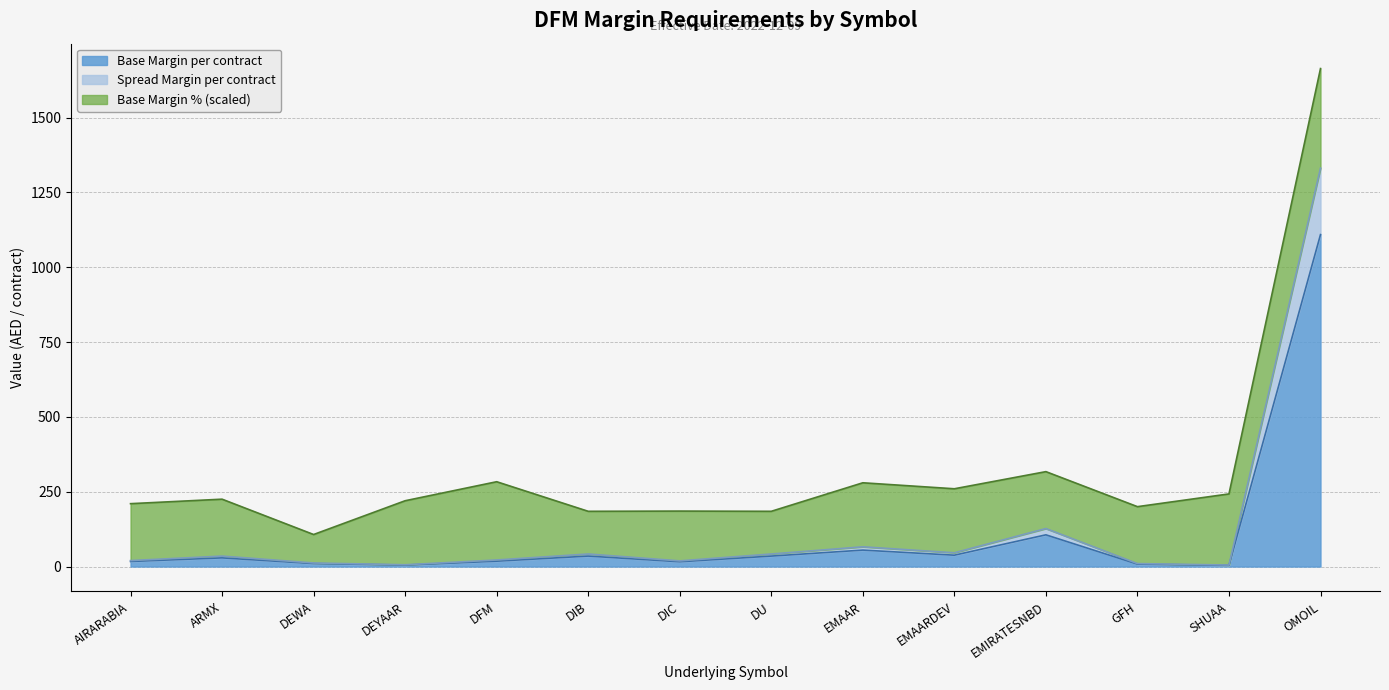

Where does the Base Margin per contract series first go above 29?

DIB